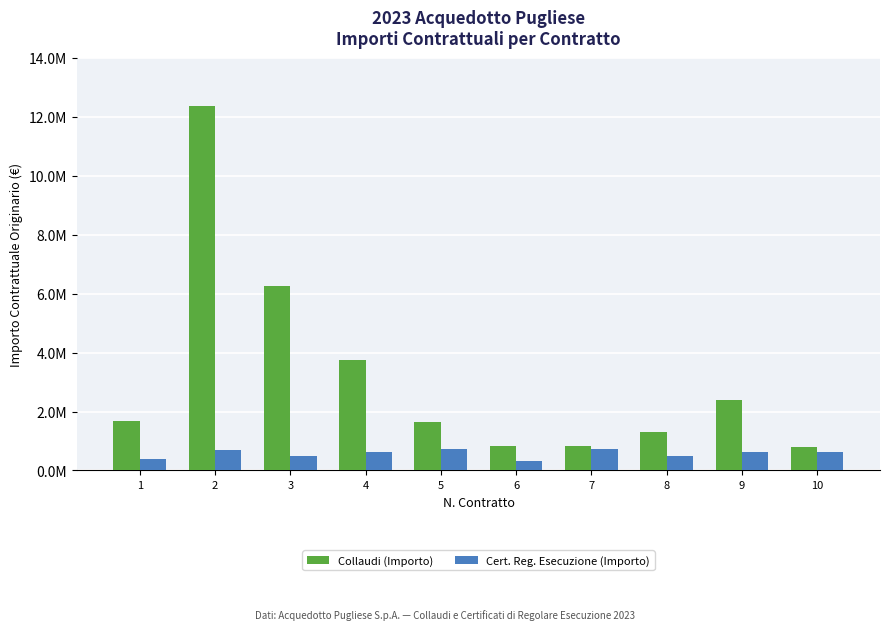

What is the smallest value displayed?

313302.4